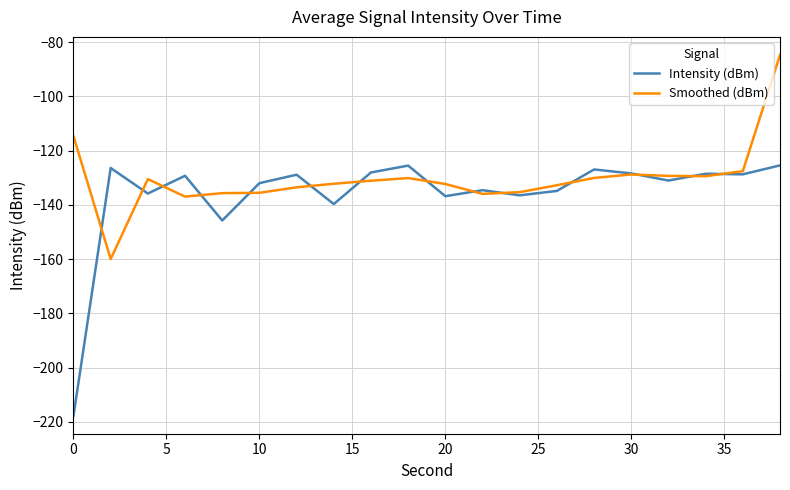

Does the chart display data point markers on the line(s)?

No